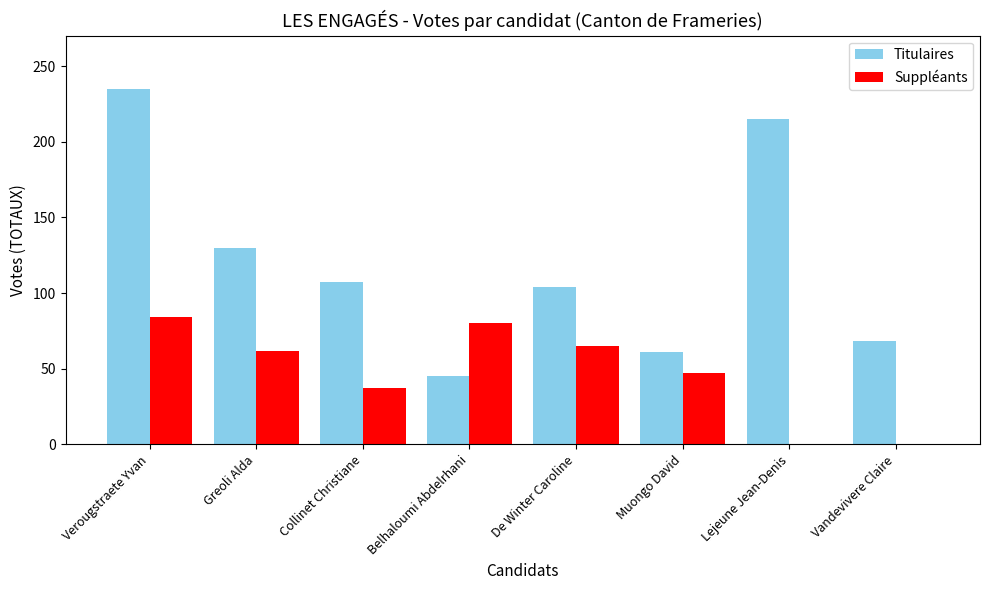

Between Verougstraete Yvan and Lejeune Jean-Denis, which series saw the biggest shift?

Suppléants